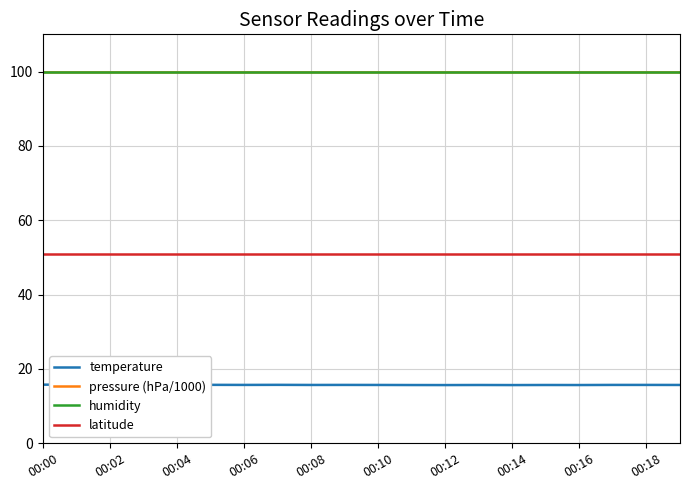

True or false: humidity and temperature intersect in this chart.

False